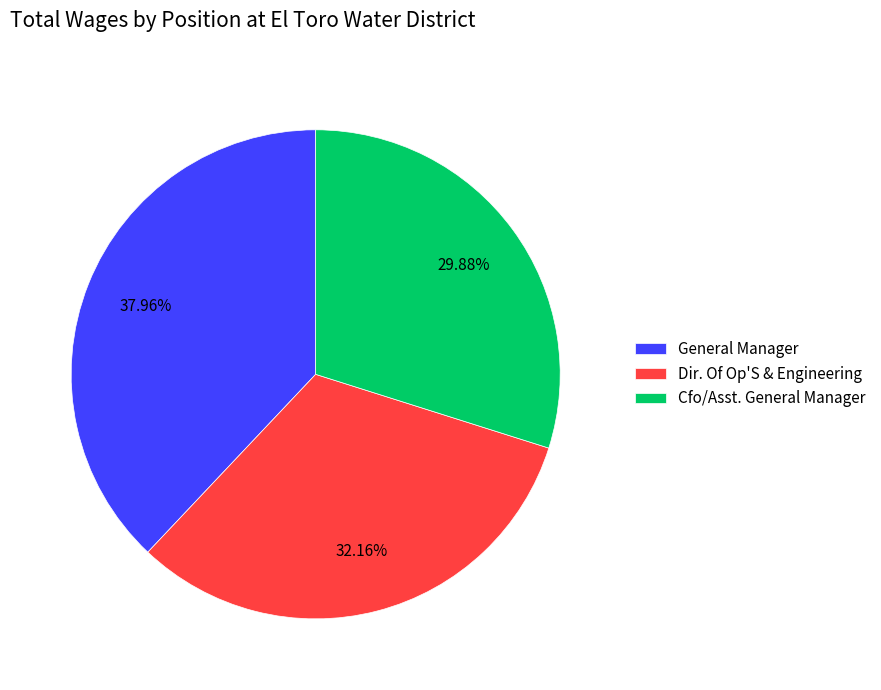

Does any single category account for the majority?

No